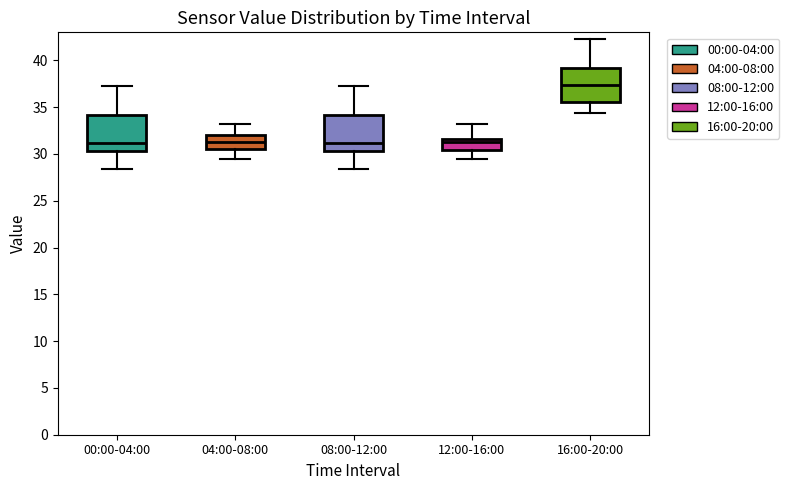

Where does the upper whisker of the box for 00:00-04:00 end on the y-axis? The values are not printed on the chart, so give them approximately, as read against the axis.

37.5